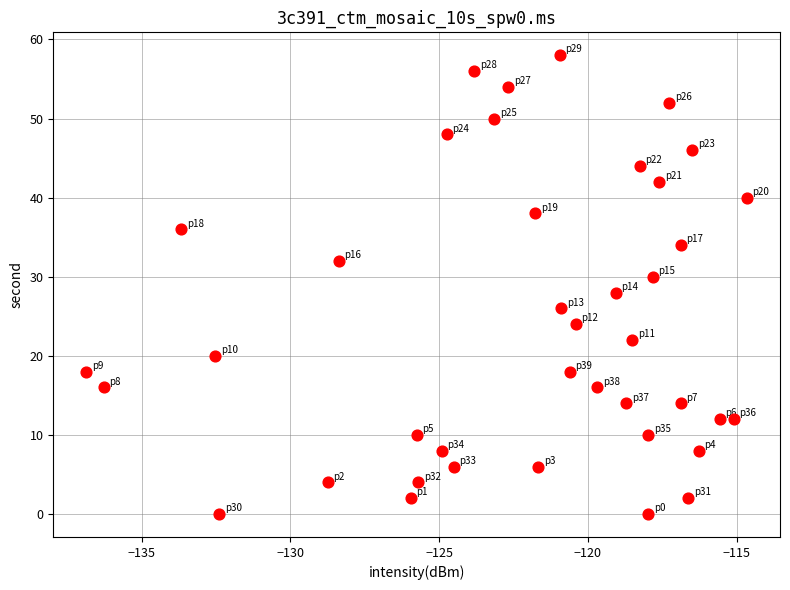

What is the range of Y values (max minus min)?

58